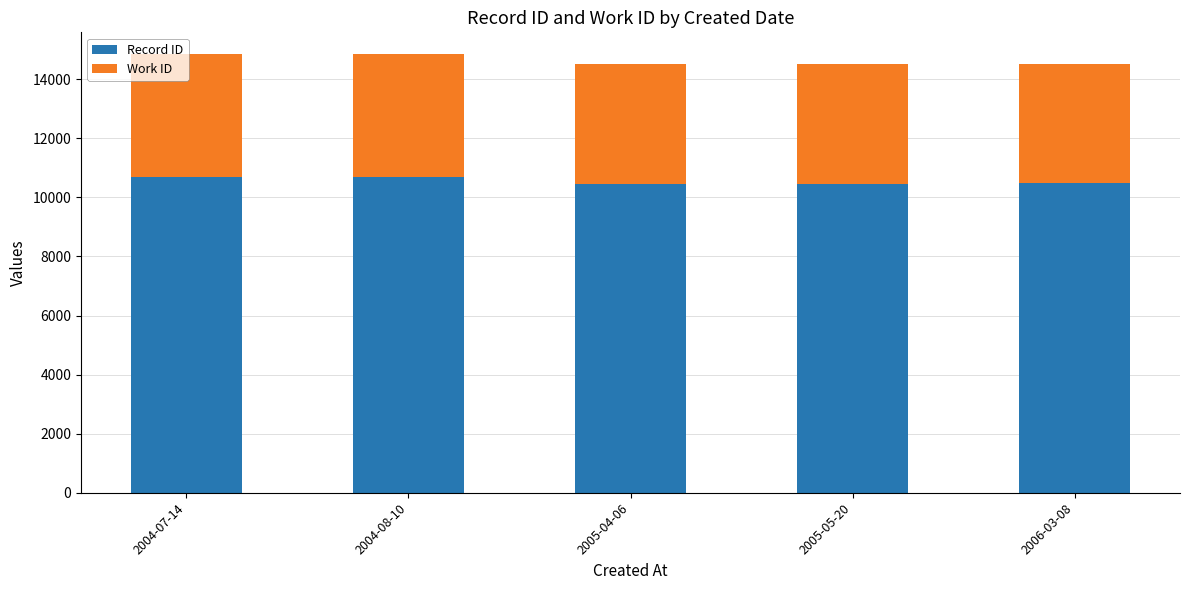

What is the sum of all Record ID values?

52788